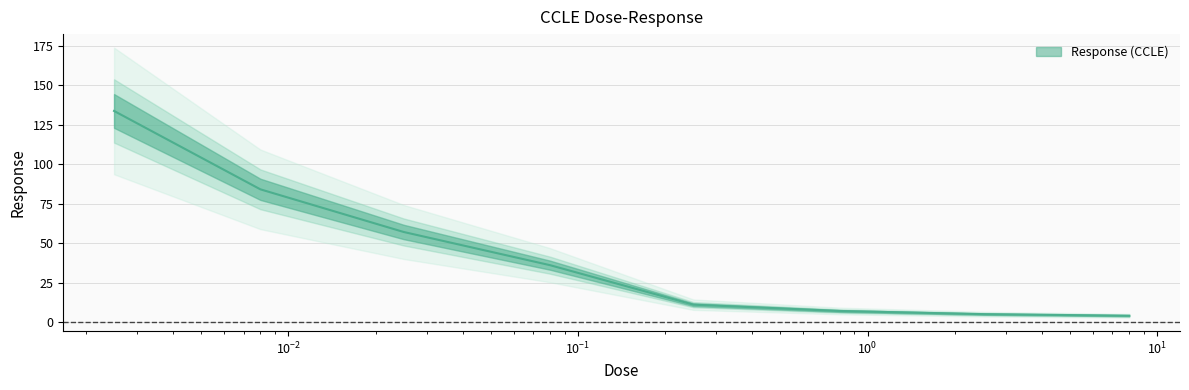

True or false: the data has more than 2 interior local peaks.

False